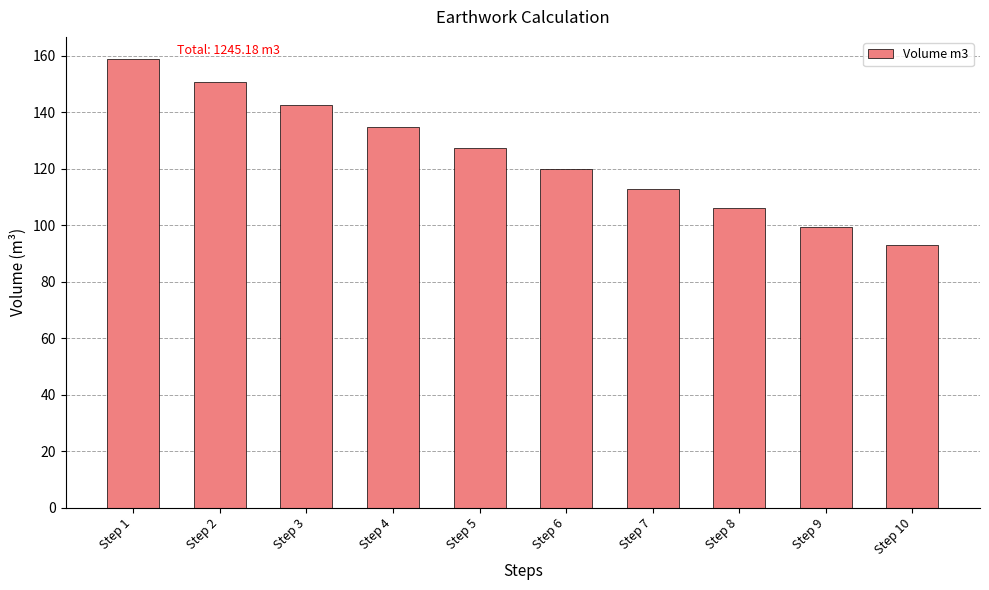

Reading right to left, what are all the values shown in this chart?

Step 10=92.9	Step 9=99.4	Step 8=106.0	Step 7=112.9	Step 6=120.0	Step 5=127.3	Step 4=134.8	Step 3=142.6	Step 2=150.5	Step 1=158.7